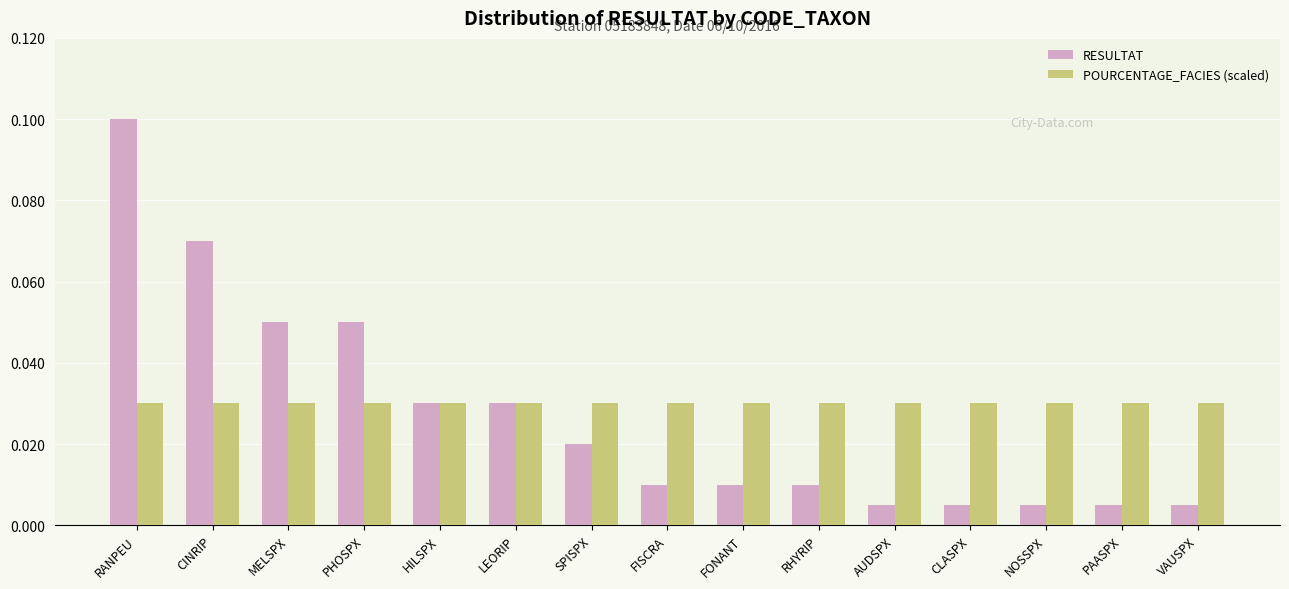

Rank the series by their maximum value, from lowest to highest.

POURCENTAGE_FACIES (scaled), RESULTAT